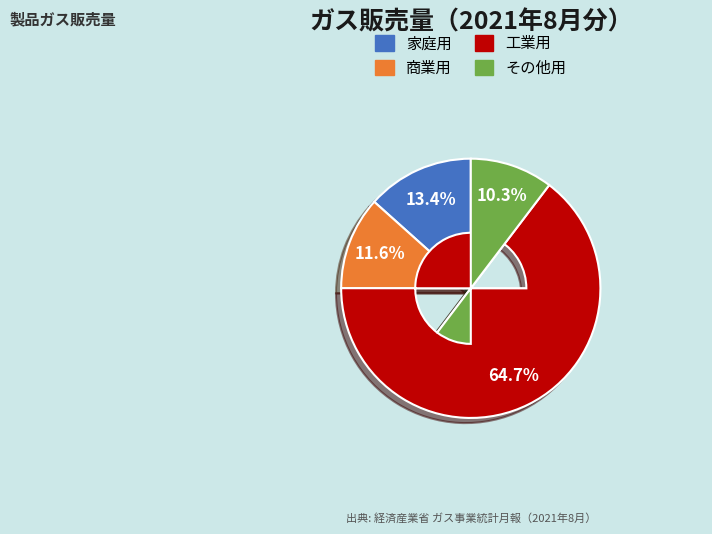

Is 家庭用 the majority of the pie?

No